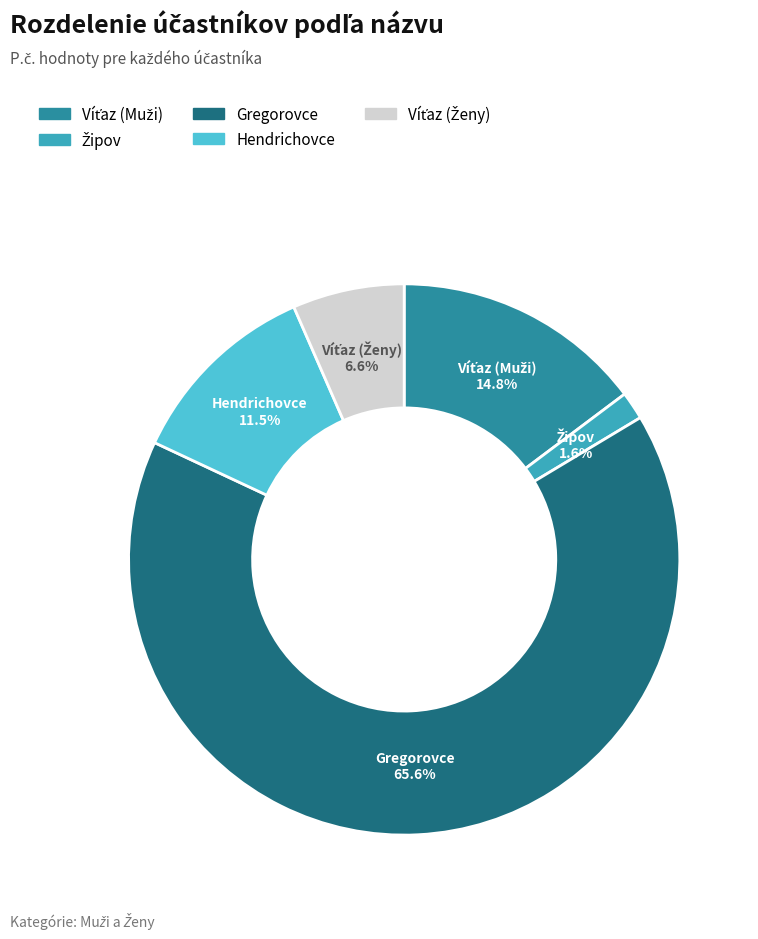

How many segments does this pie chart have?

5